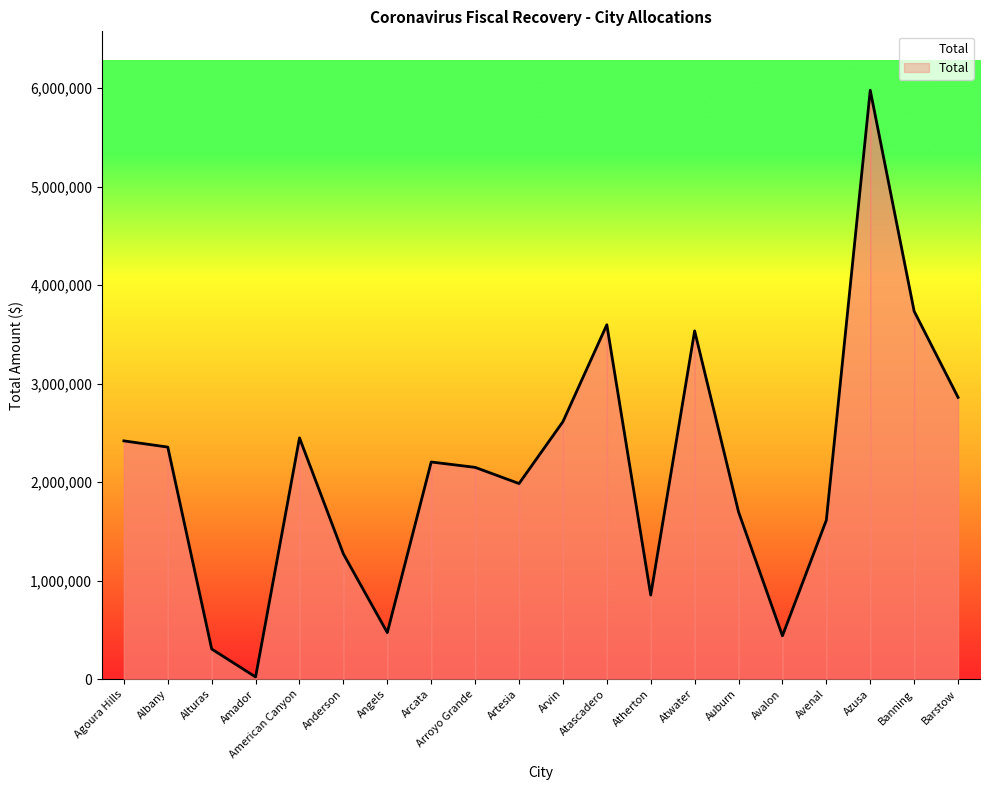

Where is the data nearest to the value 3000074?

Barstow